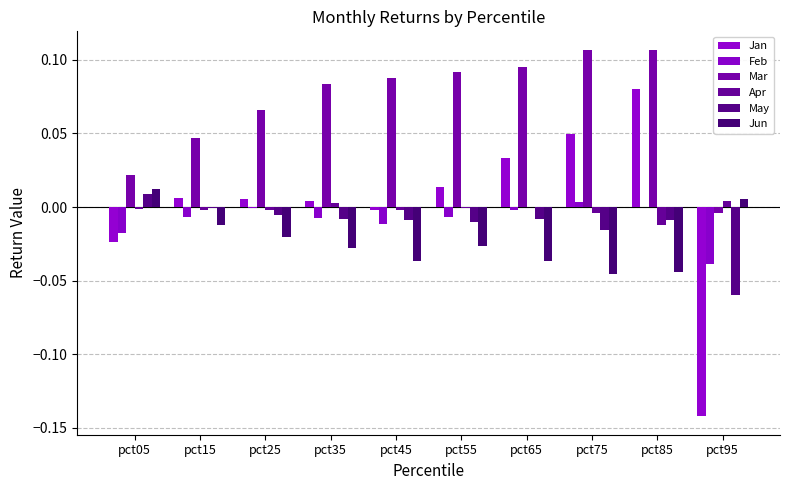

The value of Feb at pct15 is -0.0. True or false?

False